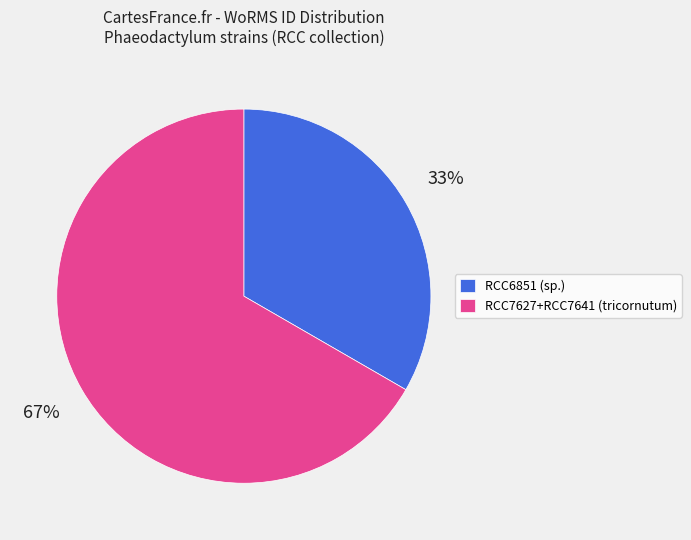

The RCC6851 (sp.) slice represents 26% of the pie. True or false?

False